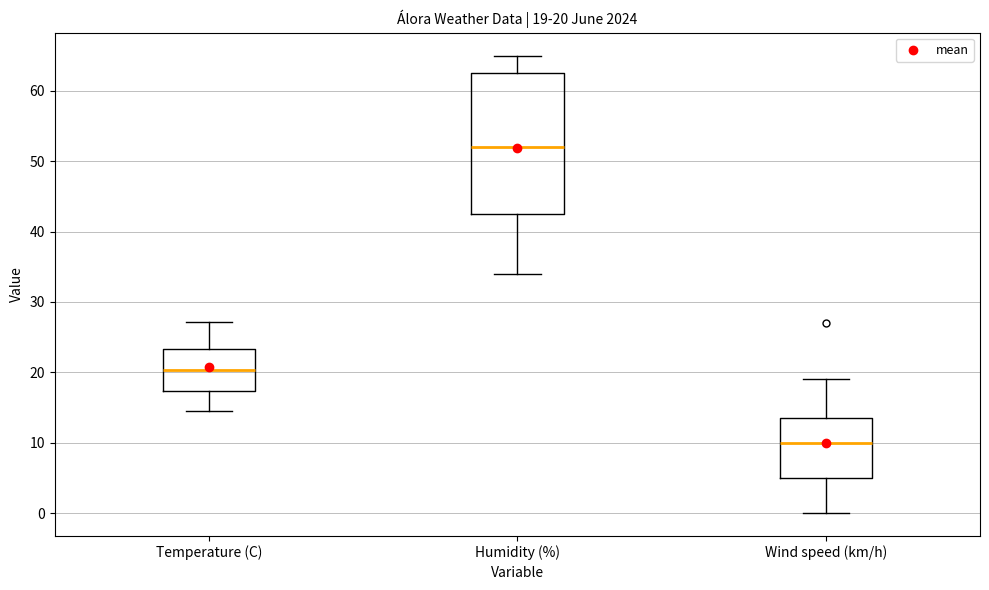

Which box's median line is the highest?

Humidity (%)